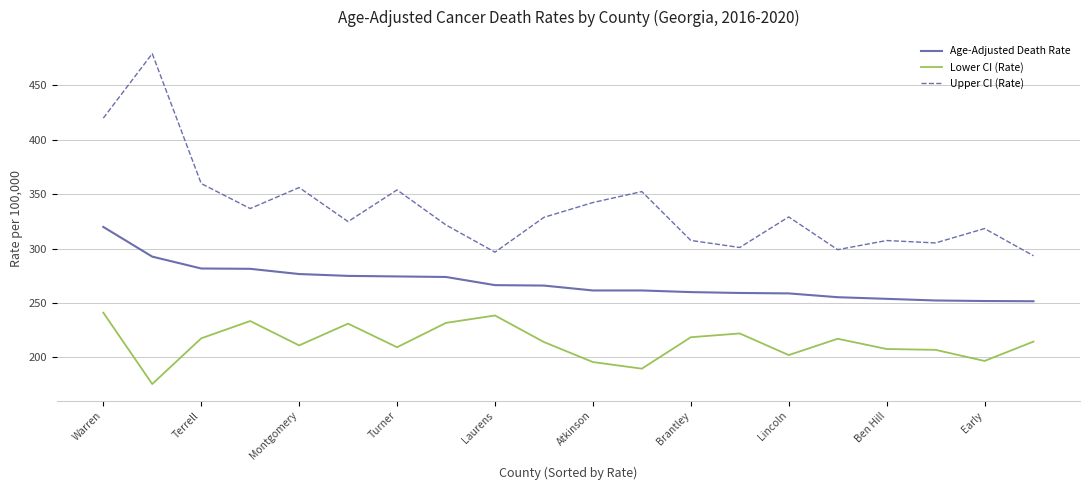

True or false: Upper CI (Rate) and Age-Adjusted Death Rate intersect in this chart.

False